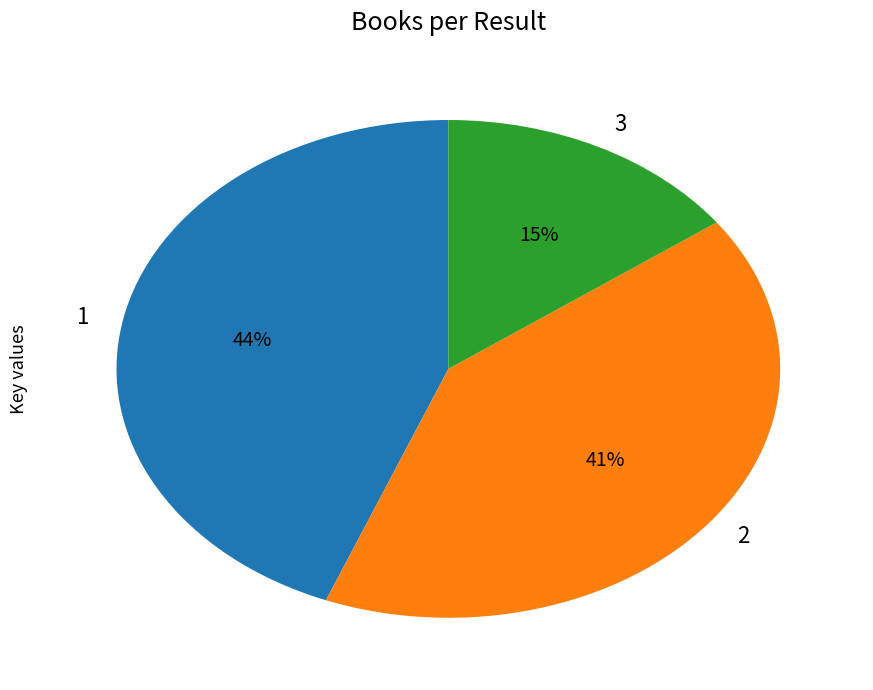

To the nearest percent, what is the difference between the 2 and 3 slice percentages?

26%